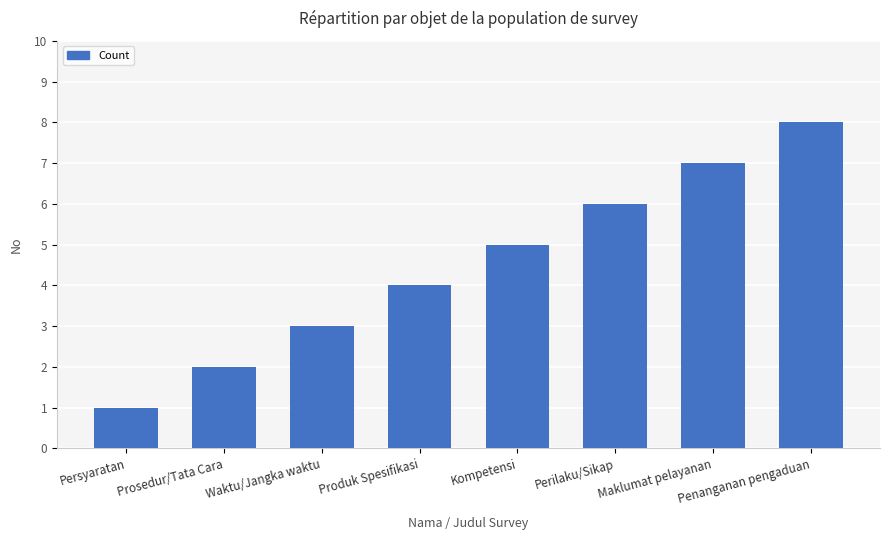

What is the ratio of the value at Prosedur/Tata Cara to the value at Perilaku/Sikap?

0.3